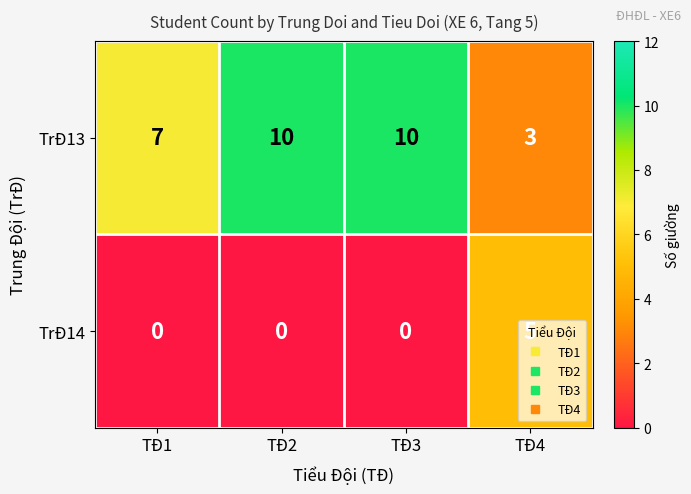

The TrĐ14 series shows 0 at TĐ3. True or false?

True